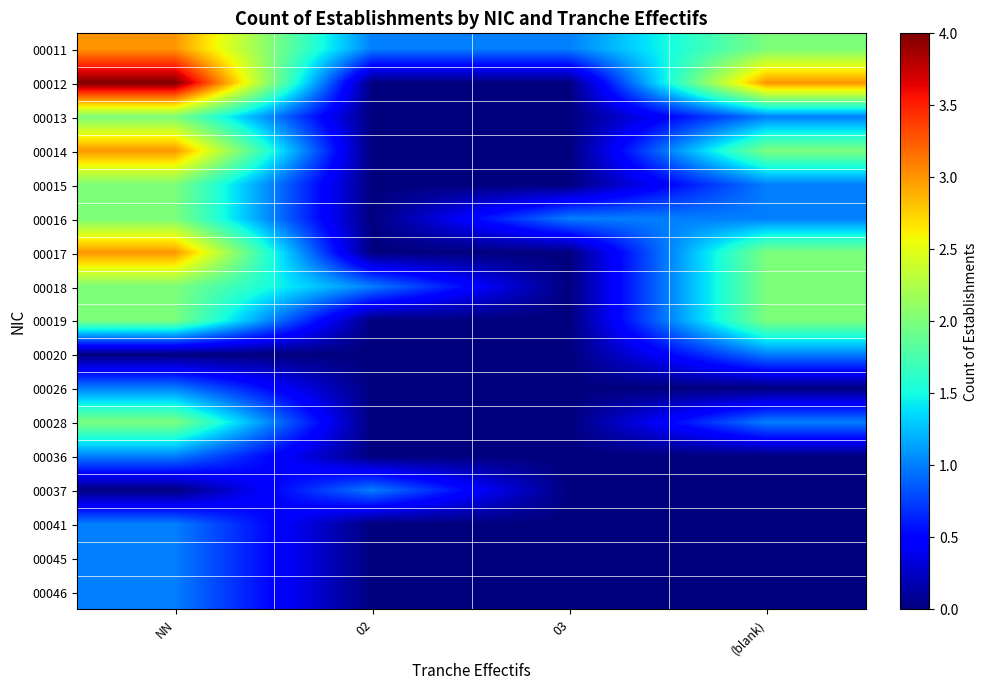

At how many categories does at least one series exceed 2?

2